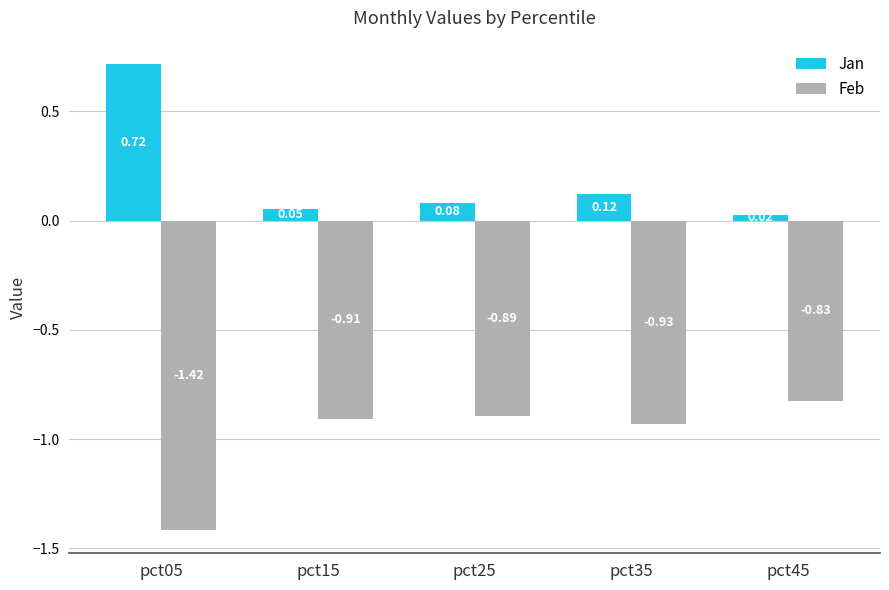

Between pct15 and pct45, which series saw the biggest shift?

Feb